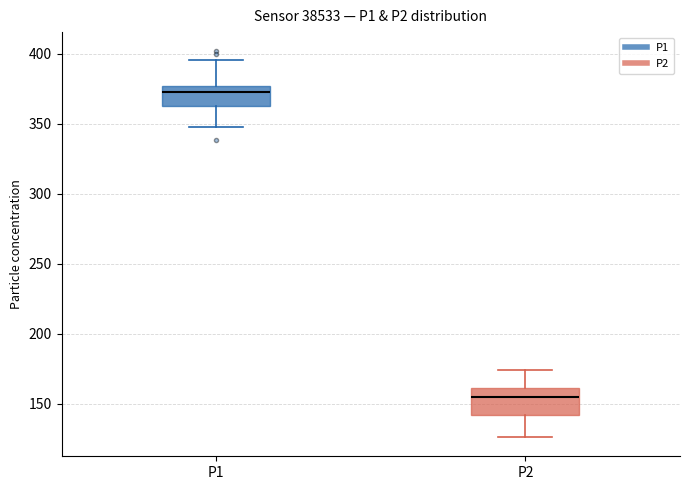

Reading left to right, read every box against the y-axis: the position of its median line, the range the box covers, and the ends of its whiskers. The values are not printed on the chart, so give them approximately, as read against the axis.

P1: median 375 (just below the box's upper edge), box 360 to 375, whiskers 350 to 395
P2: median 155, box 140 to 160, whiskers 125 to 175